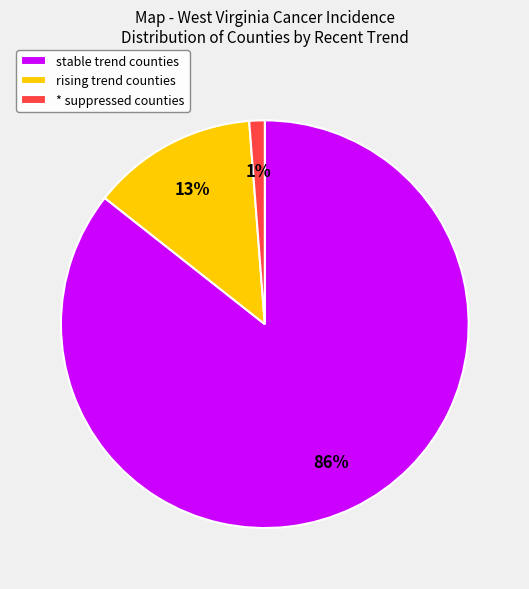

Which category has the biggest portion of the pie?

stable trend counties